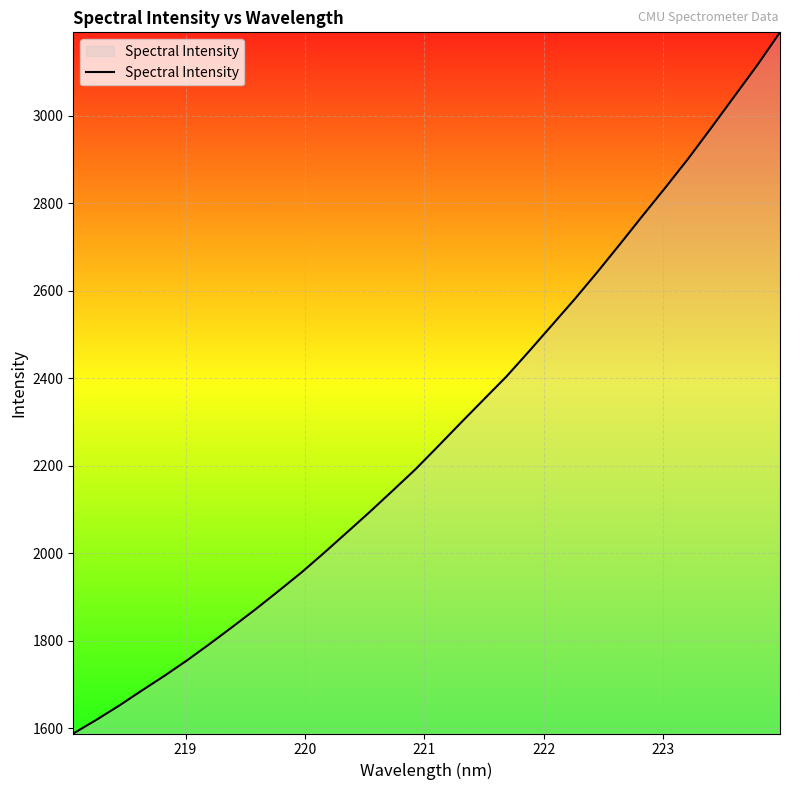

What is the greatest value displayed?

3190.1